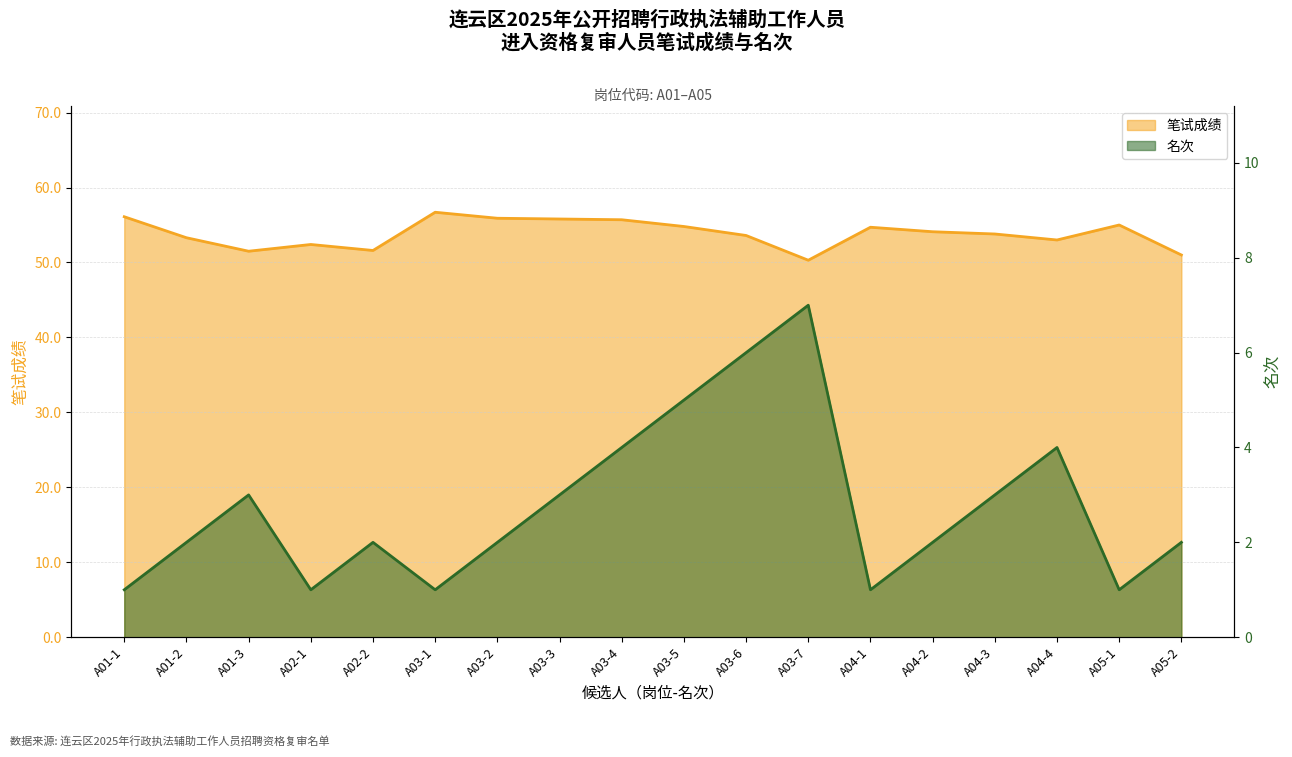

What position from the right is A02-2?

14